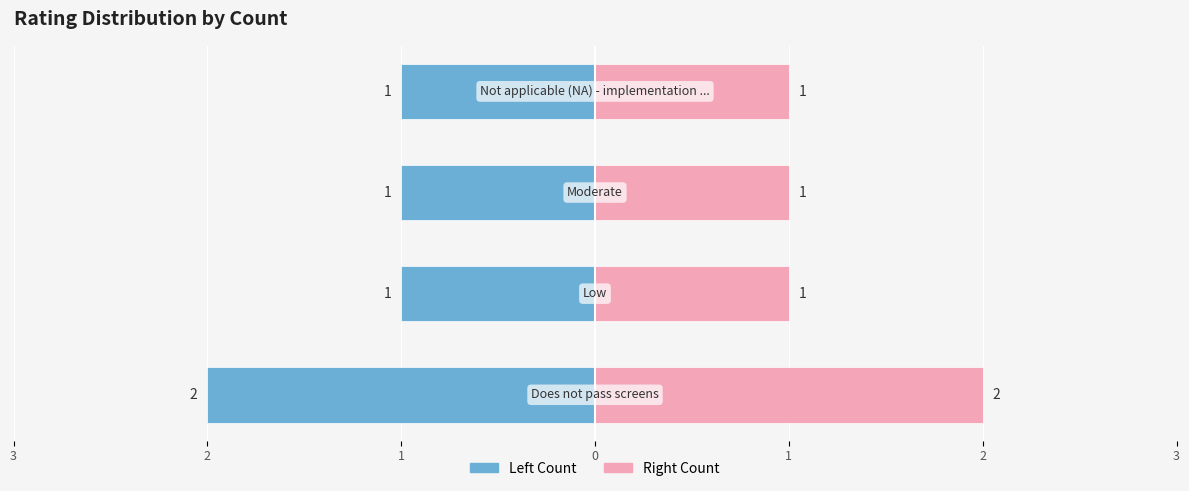

What is the maximum value for Count (Left)?

-1